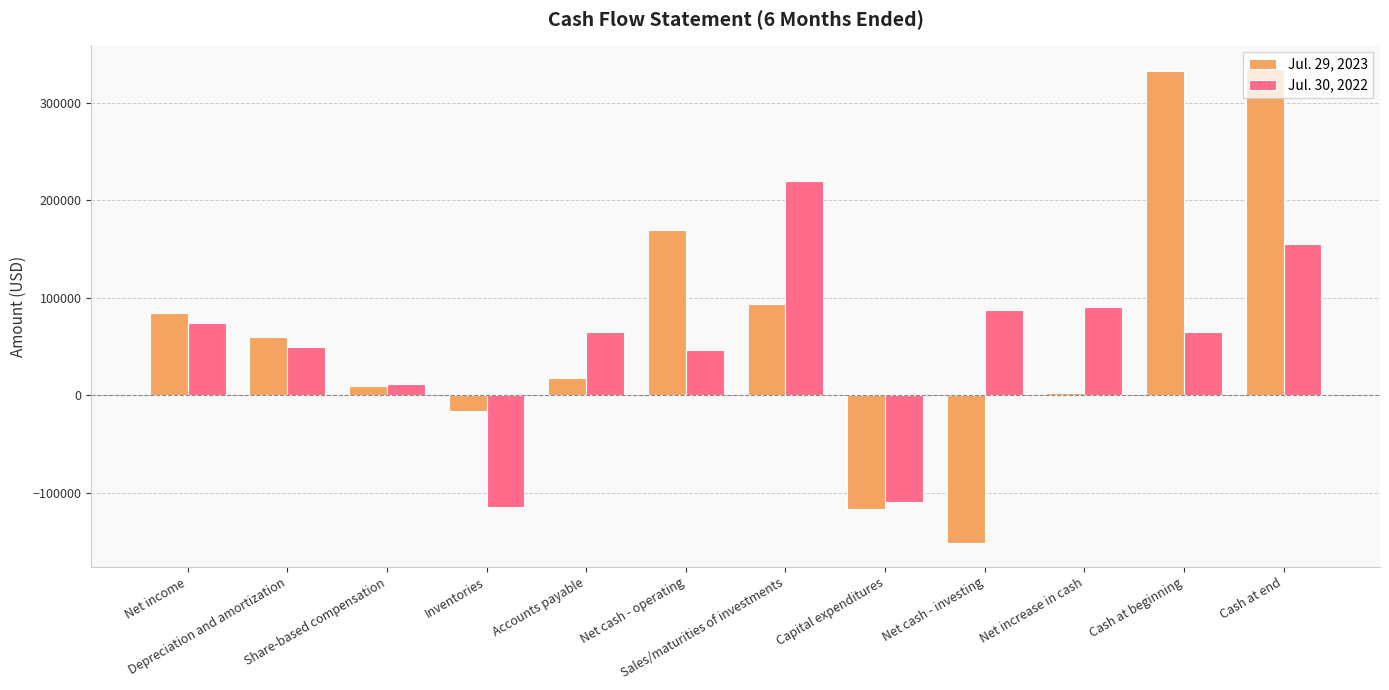

Does the chart contain any negative values?

Yes